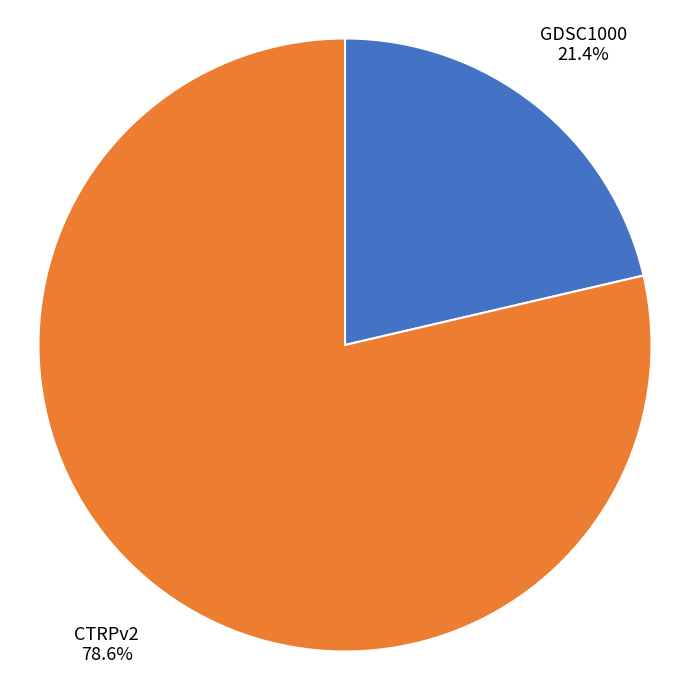

True or false: CTRPv2 accounts for 79% of the total.

True